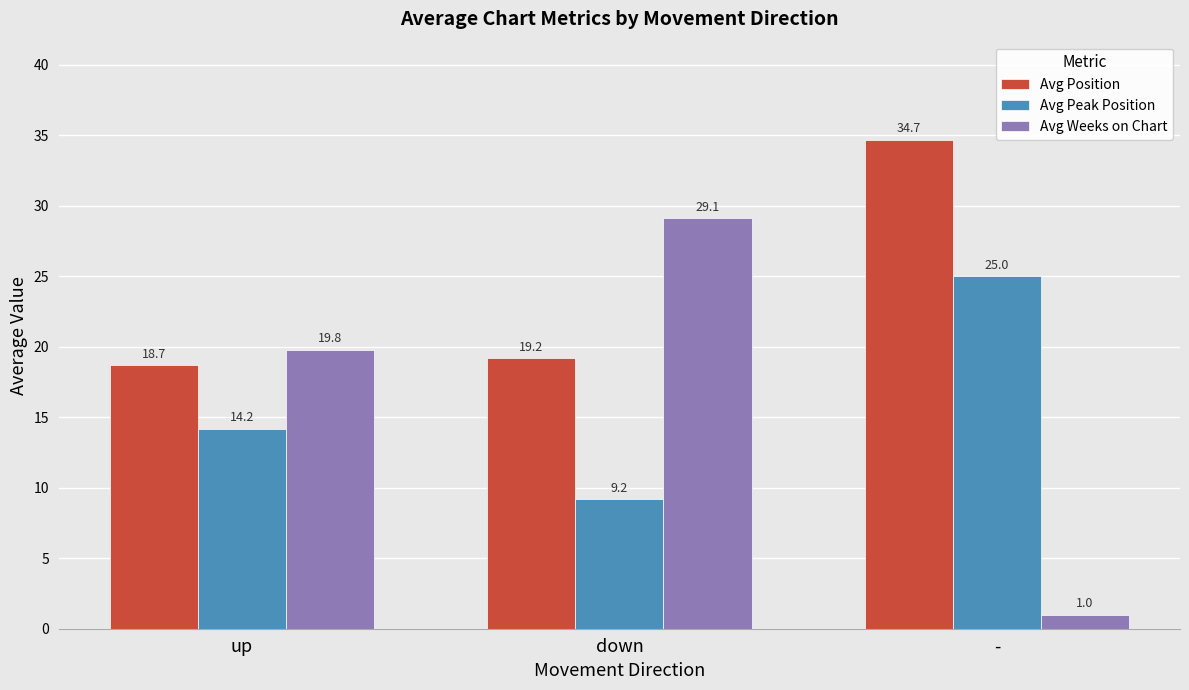

Is it true that Avg Peak Position equals 9.2 at down?

True